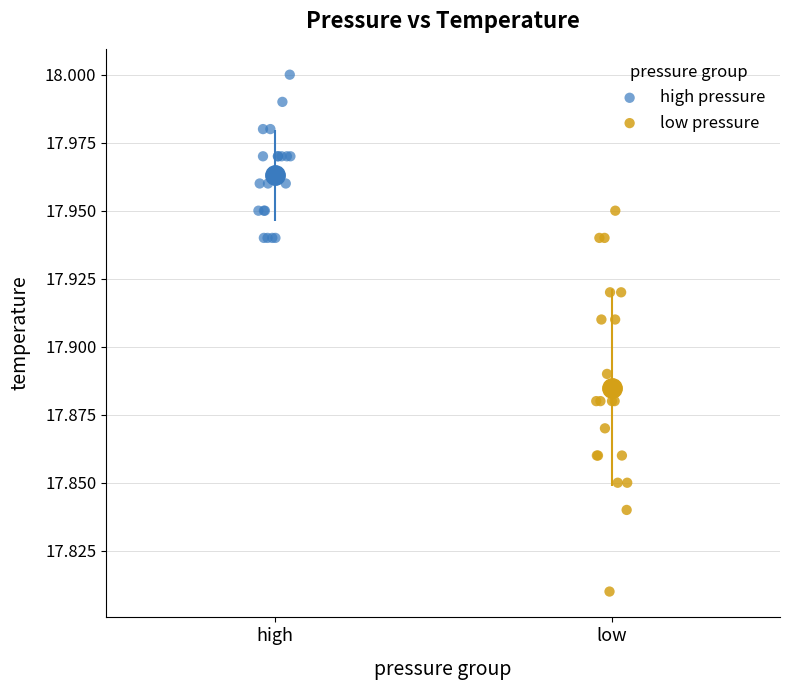

Which series contains the lowest Y value?

low pressure